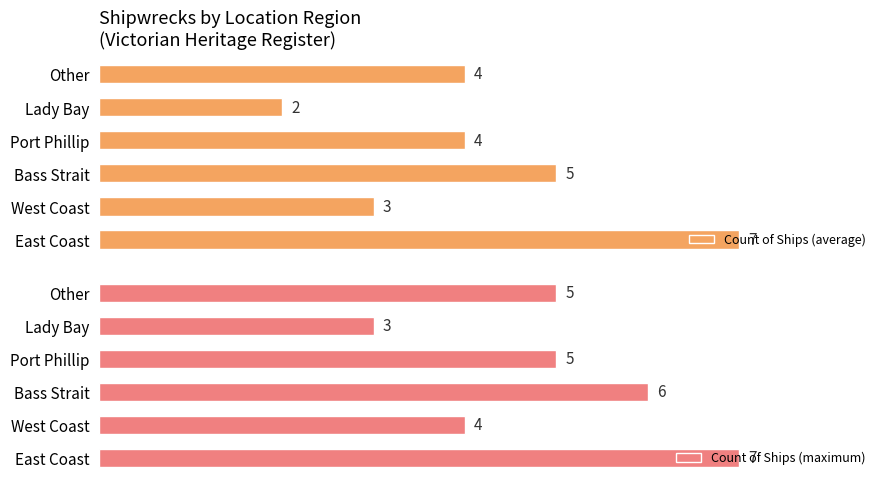

At which label does Count of Ships (maximum) reach its minimum?

Lady Bay